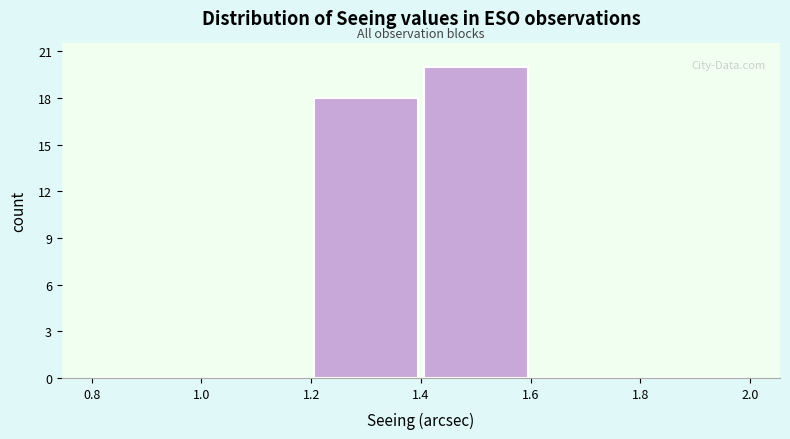

Reading left to right, transcribe this chart: for each bar, give the range it covers on the x-axis and its height. The values are not printed on the chart, so give them approximately, as read against the axis.

0.8 to 1.0: 0
1.0 to 1.2: 0
1.2 to 1.4: 18
1.4 to 1.6: 20
1.6 to 1.8: 0
1.8 to 2.0: 0